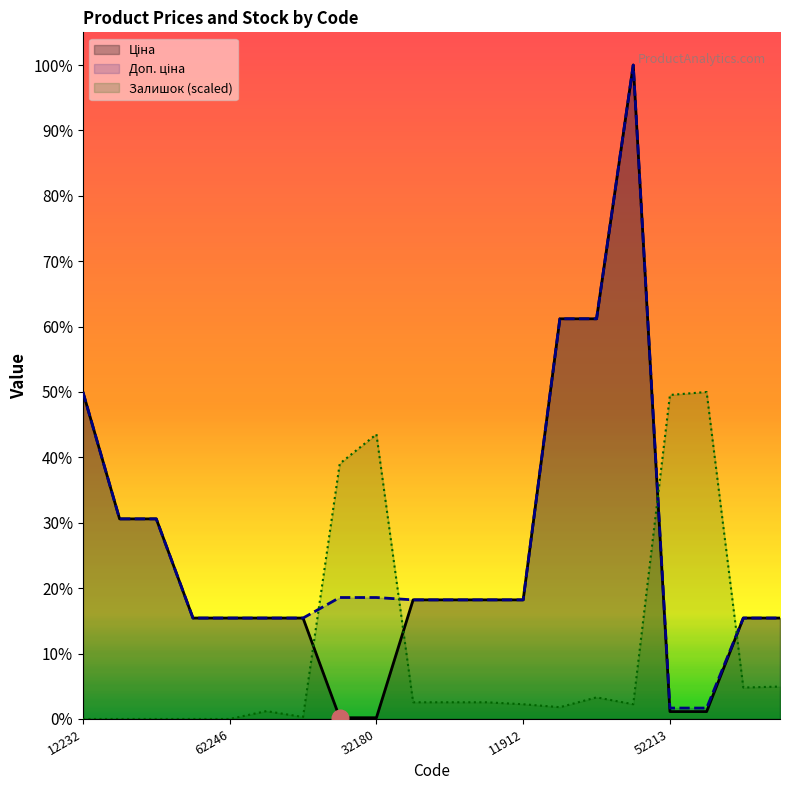

What is the difference between the maximum and second lowest values in the Залишок series?

30717.1